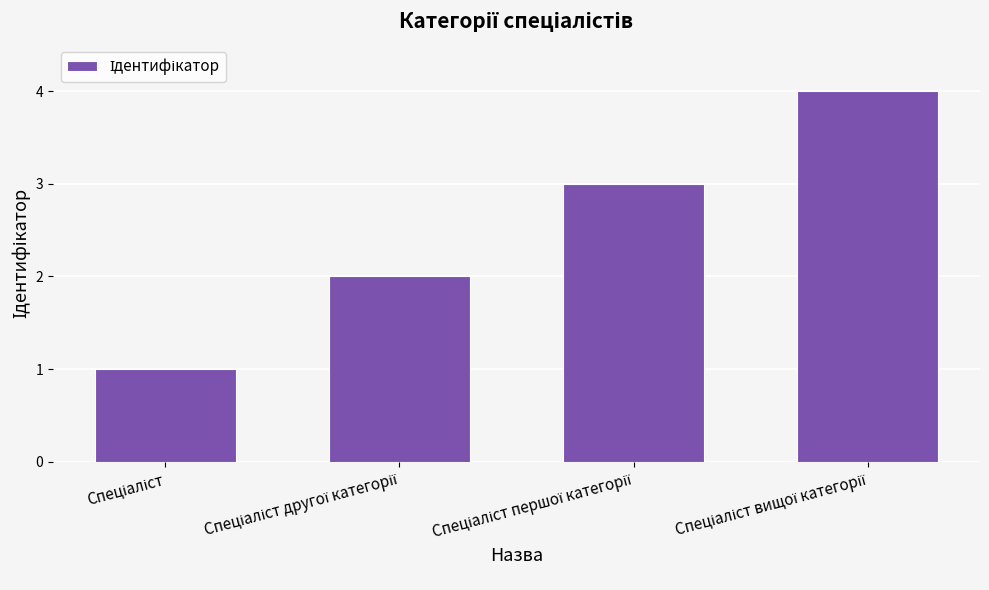

Are the bars horizontal?

No